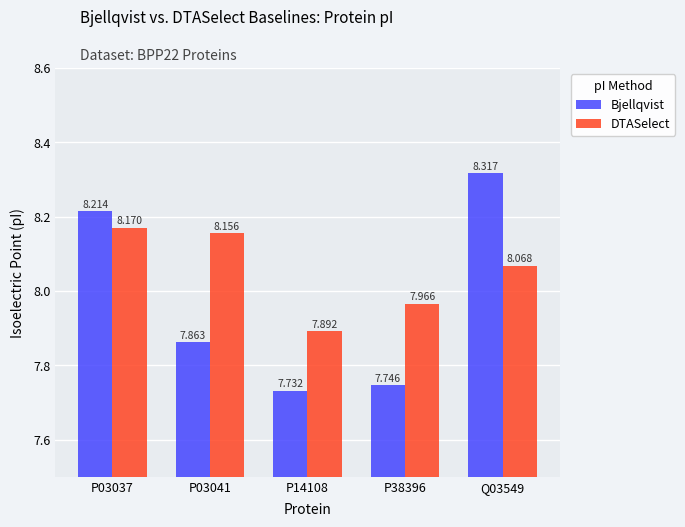

How many Bjellqvist values are between 7 and 8?

3